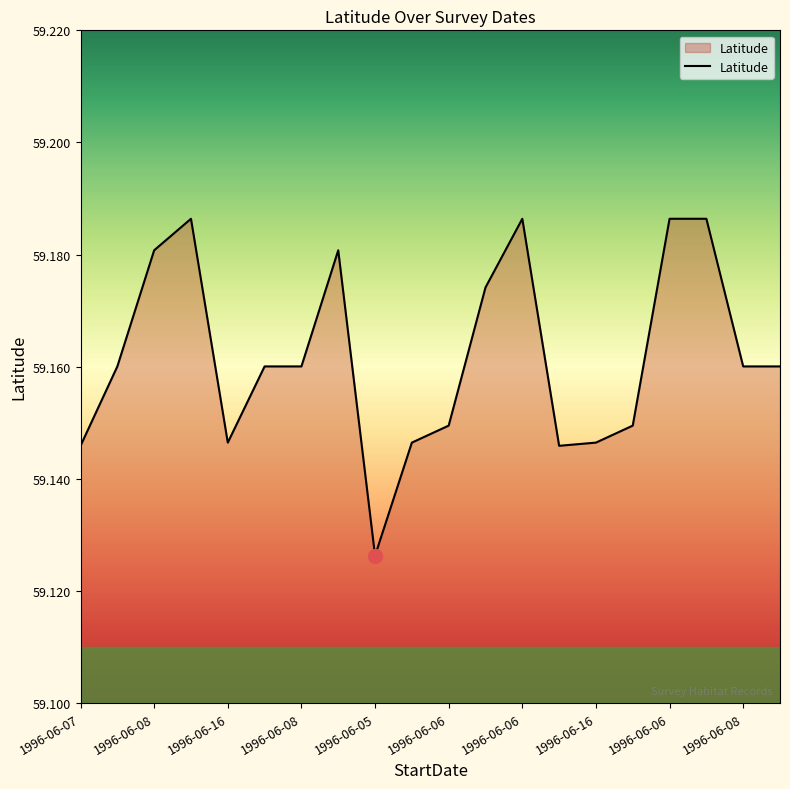

Count the number of categories in the chart.

20